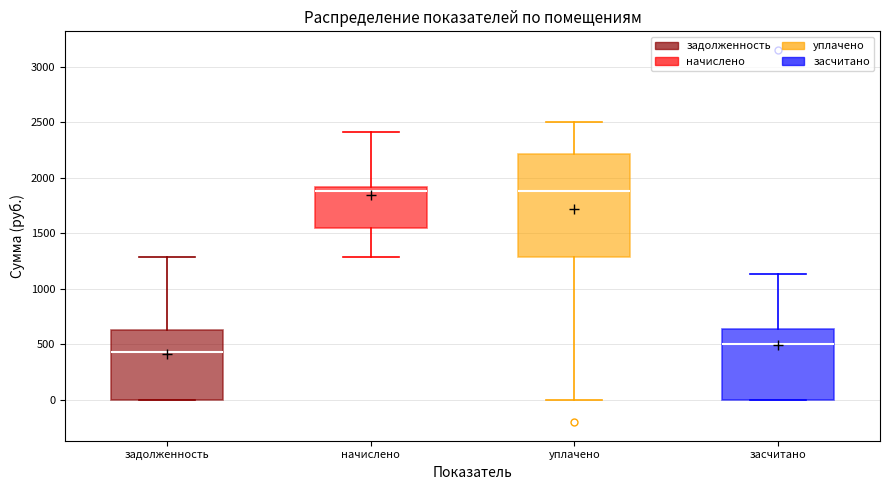

Where is the upper edge of the box for уплачено on the y-axis? The values are not printed on the chart, so give them approximately, as read against the axis.

2200